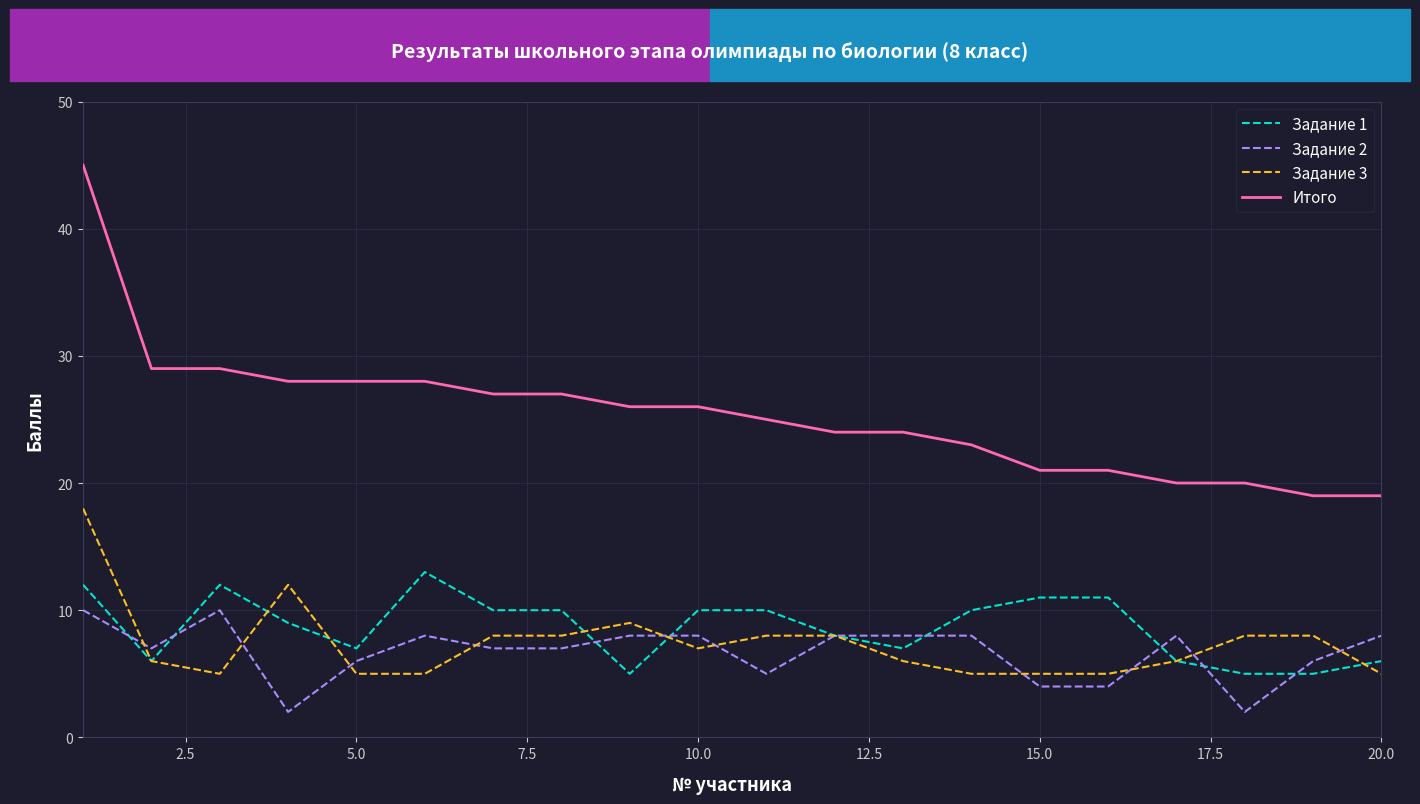

True or false: Задание 2 and Задание 3 cross at least once.

True